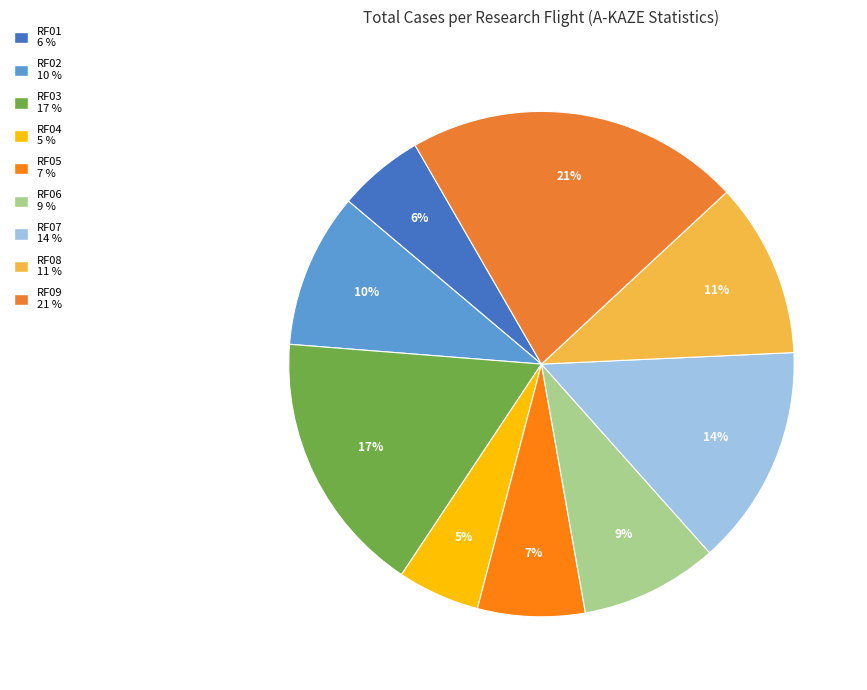

To the nearest percent, what is the difference between the RF05 and RF06 slice percentages?

2%